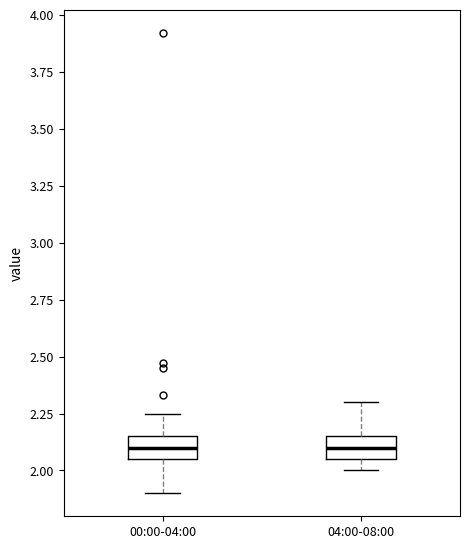

Reading left to right, transcribe this box plot: for each box, give where its median line is, the range the box spans, and where its two whiskers end, as read against the y-axis. The values are not printed on the chart, so give them approximately, as read against the axis.

00:00-04:00: median 2.10, box 2.05 to 2.15, whiskers 1.90 to 2.25
04:00-08:00: median 2.10, box 2.05 to 2.15, whiskers 2.00 to 2.30